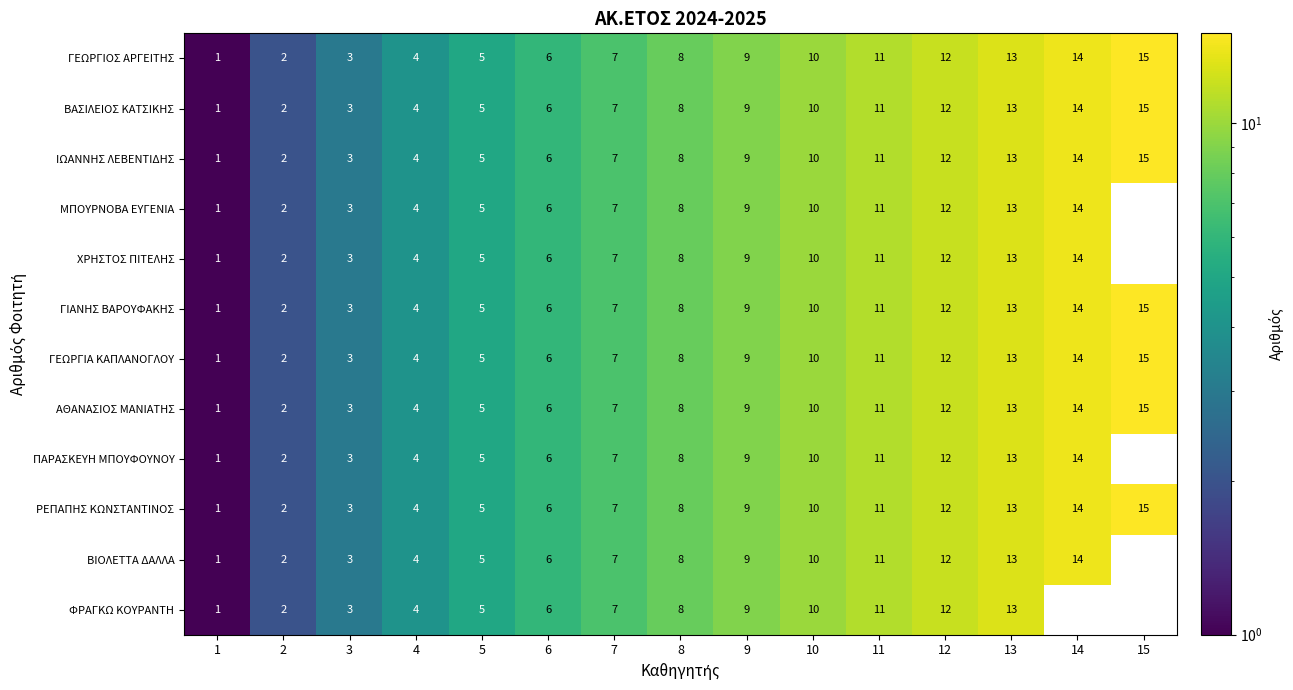

Which category has the highest value in the ΓΕΩΡΓΙΑ ΚΑΠΛΑΝΟΓΛΟΥ series?

15